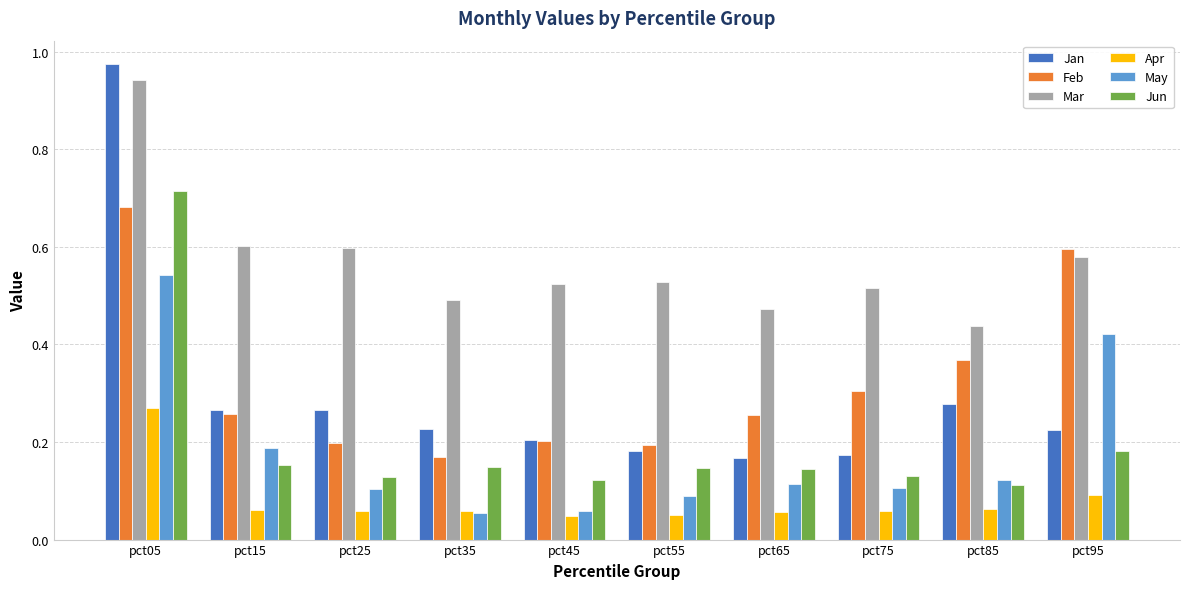

At which category does the chart reach its peak across all series?

pct05